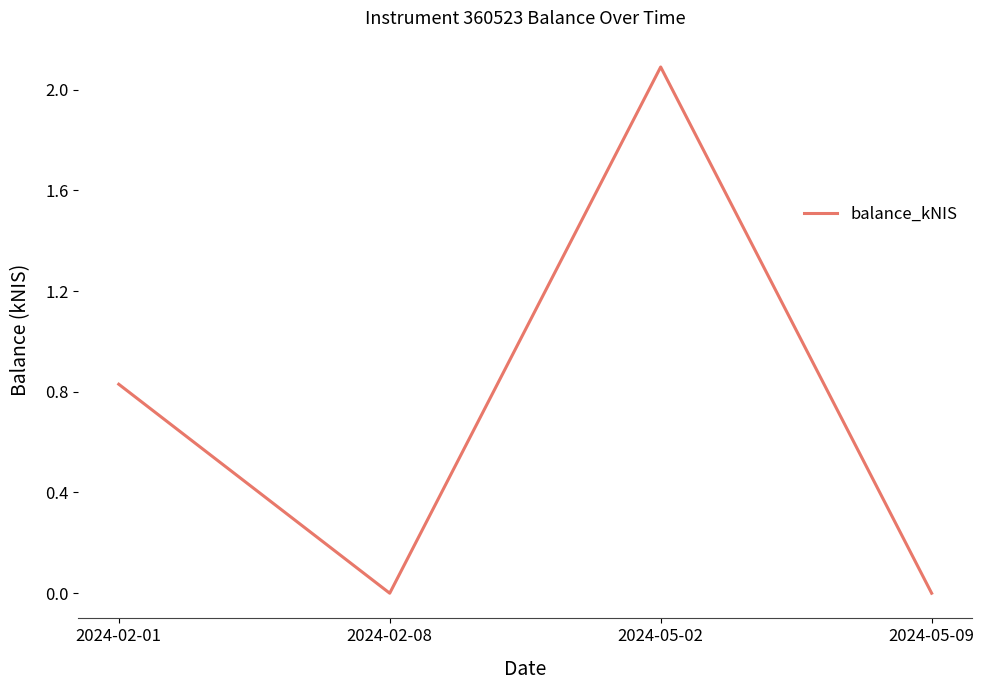

How many series are shown in this chart?

1